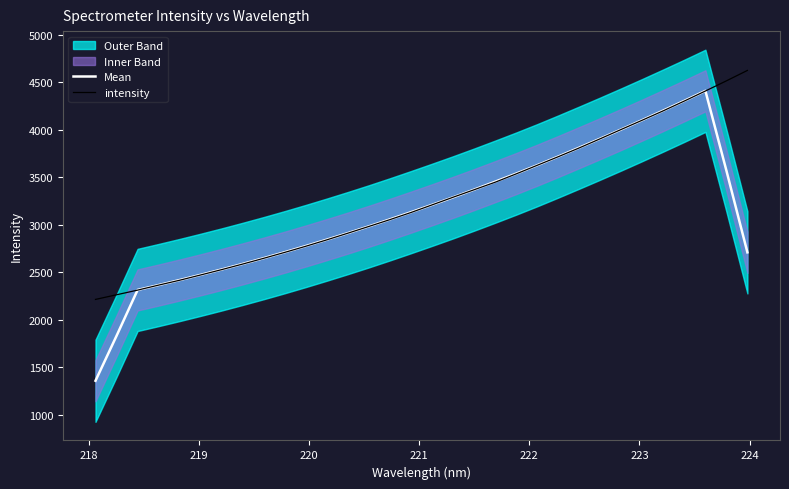

What is the maximum value shown in the chart?

4626.3